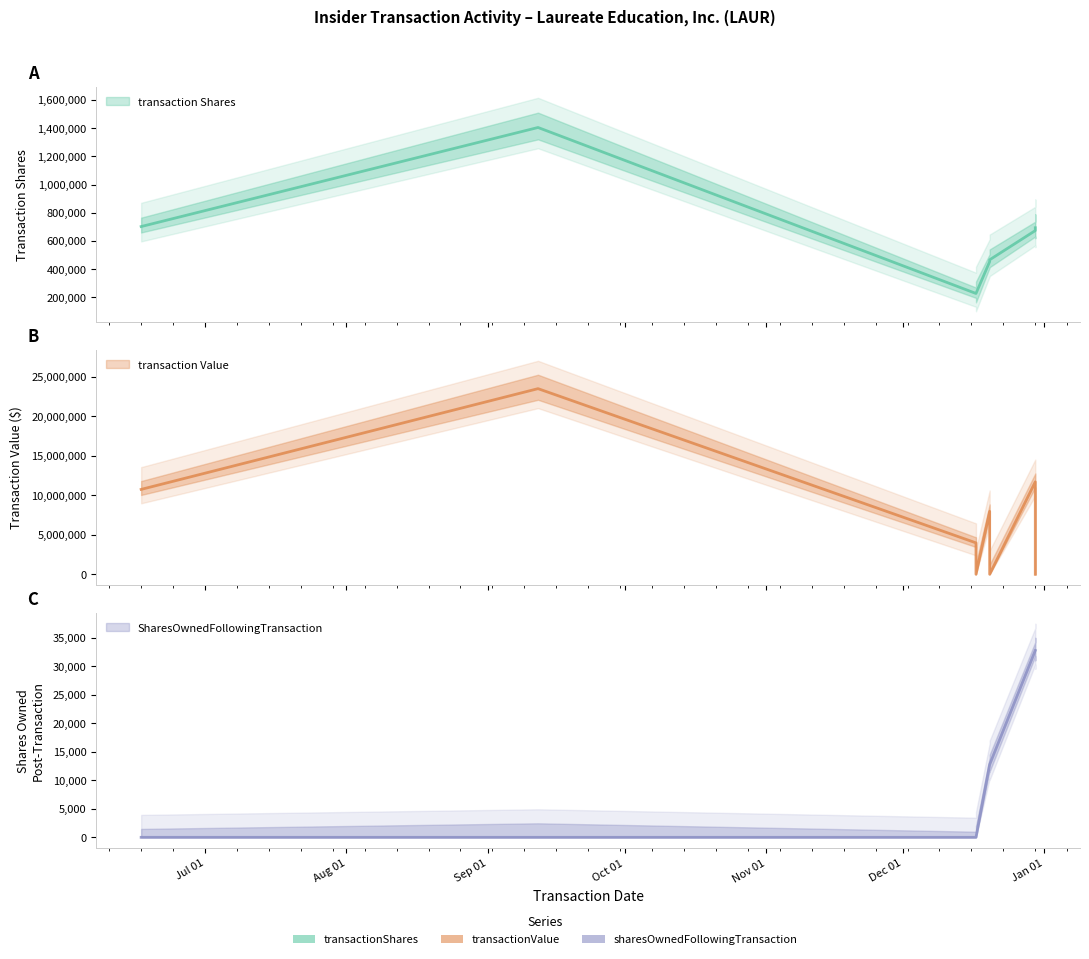

Rank the series at 2019-06-17 from lowest to highest value.

sharesOwnedFollowingTransaction, transactionShares, transactionValue